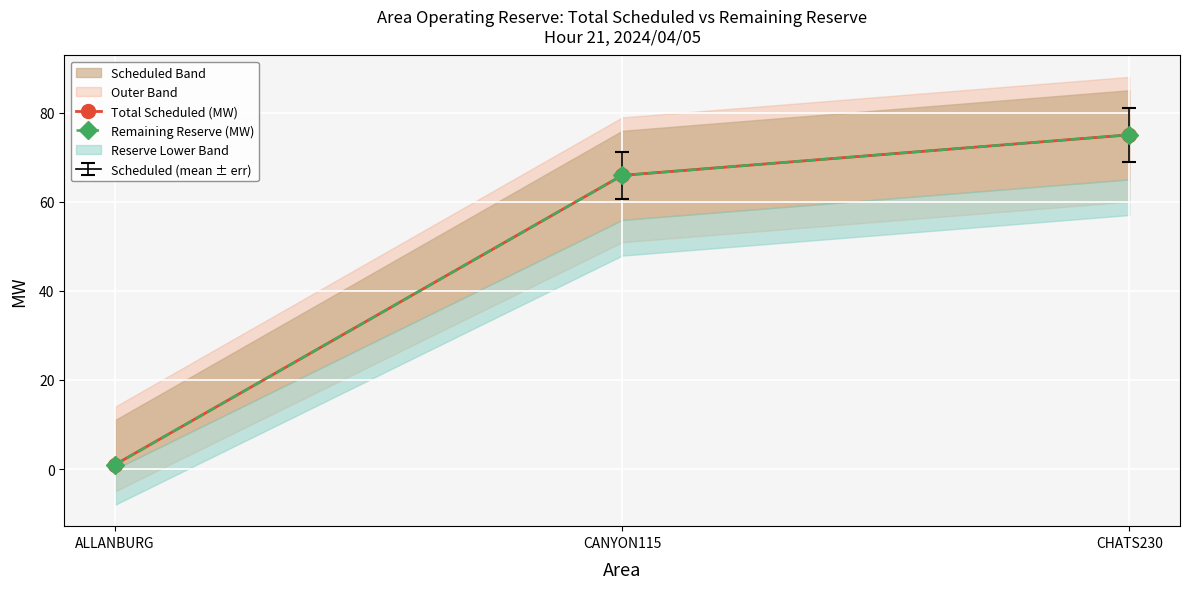

What is the sum of all Remaining Reserve (MW) values?

141.9